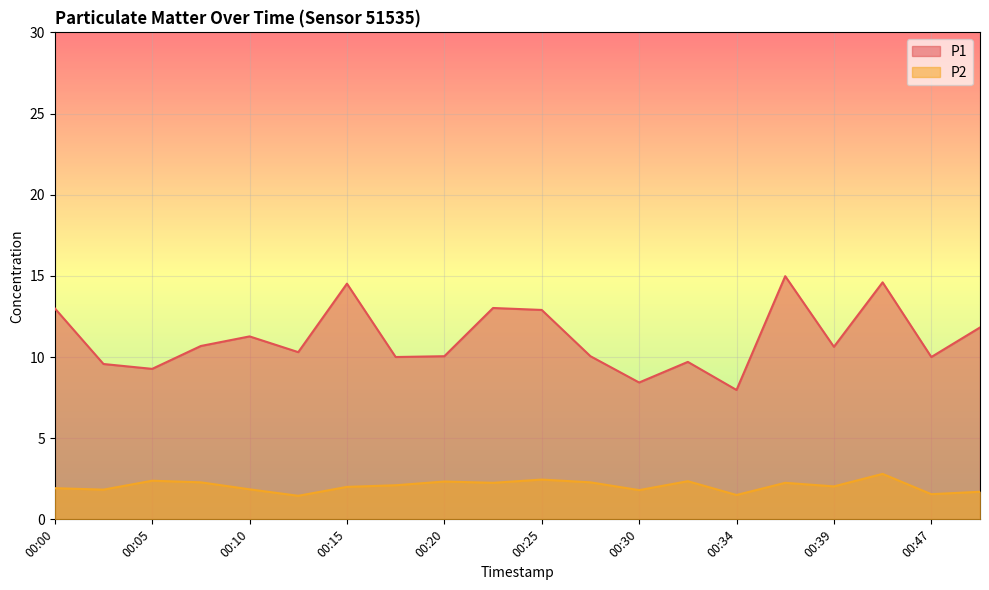

List the series in order of their peak value, lowest first.

P2, P1